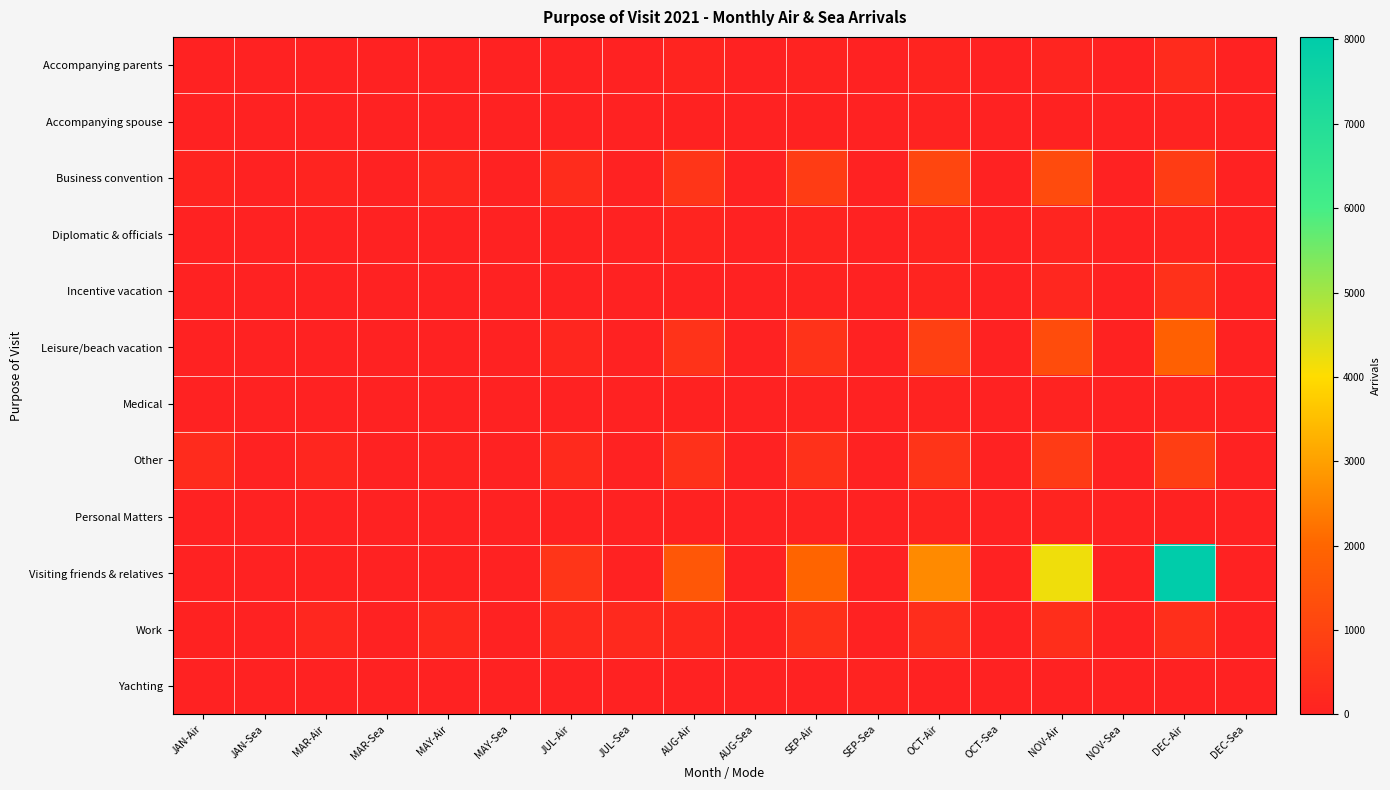

Reading left to right, transcribe all the data shown in this chart.

Accompanying parents: JAN-Air=5	JAN-Sea=0	MAR-Air=9	MAR-Sea=0	MAY-Air=3	MAY-Sea=0	JUL-Air=7	JUL-Sea=0	AUG-Air=80	AUG-Sea=0	SEP-Air=54	SEP-Sea=0	OCT-Air=74	OCT-Sea=0	NOV-Air=99	NOV-Sea=0	DEC-Air=267	DEC-Sea=0
Accompanying spouse: JAN-Air=1	JAN-Sea=0	MAR-Air=3	MAR-Sea=0	MAY-Air=1	MAY-Sea=0	JUL-Air=7	JUL-Sea=0	AUG-Air=20	AUG-Sea=0	SEP-Air=22	SEP-Sea=0	OCT-Air=33	OCT-Sea=0	NOV-Air=26	NOV-Sea=0	DEC-Air=47	DEC-Sea=0
Business convention: JAN-Air=66	JAN-Sea=0	MAR-Air=75	MAR-Sea=1	MAY-Air=188	MAY-Sea=0	JUL-Air=326	JUL-Sea=1	AUG-Air=586	AUG-Sea=0	SEP-Air=793	SEP-Sea=0	OCT-Air=1069	OCT-Sea=0	NOV-Air=1236	NOV-Sea=0	DEC-Air=777	DEC-Sea=0
Diplomatic & officials: JAN-Air=4	JAN-Sea=0	MAR-Air=15	MAR-Sea=0	MAY-Air=11	MAY-Sea=0	JUL-Air=25	JUL-Sea=1	AUG-Air=93	AUG-Sea=0	SEP-Air=73	SEP-Sea=0	OCT-Air=70	OCT-Sea=0	NOV-Air=100	NOV-Sea=0	DEC-Air=91	DEC-Sea=2
Incentive vacation: JAN-Air=0	JAN-Sea=0	MAR-Air=7	MAR-Sea=0	MAY-Air=0	MAY-Sea=0	JUL-Air=8	JUL-Sea=0	AUG-Air=14	AUG-Sea=1	SEP-Air=45	SEP-Sea=0	OCT-Air=91	OCT-Sea=0	NOV-Air=182	NOV-Sea=0	DEC-Air=455	DEC-Sea=0
Leisure/beach vacation: JAN-Air=6	JAN-Sea=0	MAR-Air=8	MAR-Sea=0	MAY-Air=2	MAY-Sea=0	JUL-Air=154	JUL-Sea=7	AUG-Air=503	AUG-Sea=0	SEP-Air=527	SEP-Sea=9	OCT-Air=914	OCT-Sea=3	NOV-Air=1246	NOV-Sea=24	DEC-Air=1864	DEC-Sea=6
Medical: JAN-Air=0	JAN-Sea=0	MAR-Air=0	MAR-Sea=0	MAY-Air=2	MAY-Sea=0	JUL-Air=14	JUL-Sea=1	AUG-Air=23	AUG-Sea=0	SEP-Air=32	SEP-Sea=0	OCT-Air=39	OCT-Sea=0	NOV-Air=61	NOV-Sea=0	DEC-Air=43	DEC-Sea=1
Other: JAN-Air=294	JAN-Sea=0	MAR-Air=149	MAR-Sea=0	MAY-Air=56	MAY-Sea=8	JUL-Air=256	JUL-Sea=0	AUG-Air=458	AUG-Sea=5	SEP-Air=457	SEP-Sea=1	OCT-Air=558	OCT-Sea=1	NOV-Air=747	NOV-Sea=2	DEC-Air=858	DEC-Sea=1
Personal Matters: JAN-Air=1	JAN-Sea=0	MAR-Air=6	MAR-Sea=0	MAY-Air=1	MAY-Sea=0	JUL-Air=21	JUL-Sea=0	AUG-Air=30	AUG-Sea=0	SEP-Air=55	SEP-Sea=0	OCT-Air=87	OCT-Sea=0	NOV-Air=66	NOV-Sea=0	DEC-Air=27	DEC-Sea=0
Visiting friends & relatives: JAN-Air=0	JAN-Sea=0	MAR-Air=26	MAR-Sea=0	MAY-Air=18	MAY-Sea=0	JUL-Air=574	JUL-Sea=0	AUG-Air=1593	AUG-Sea=0	SEP-Air=1953	SEP-Sea=0	OCT-Air=2622	OCT-Sea=0	NOV-Air=4174	NOV-Sea=0	DEC-Air=8030	DEC-Sea=2
Work: JAN-Air=18	JAN-Sea=0	MAR-Air=160	MAR-Sea=0	MAY-Air=200	MAY-Sea=3	JUL-Air=224	JUL-Sea=250	AUG-Air=211	AUG-Sea=19	SEP-Air=444	SEP-Sea=1	OCT-Air=335	OCT-Sea=1	NOV-Air=389	NOV-Sea=0	DEC-Air=417	DEC-Sea=0
Yachting: JAN-Air=0	JAN-Sea=0	MAR-Air=0	MAR-Sea=0	MAY-Air=0	MAY-Sea=0	JUL-Air=1	JUL-Sea=4	AUG-Air=0	AUG-Sea=9	SEP-Air=3	SEP-Sea=38	OCT-Air=10	OCT-Sea=11	NOV-Air=11	NOV-Sea=0	DEC-Air=12	DEC-Sea=6